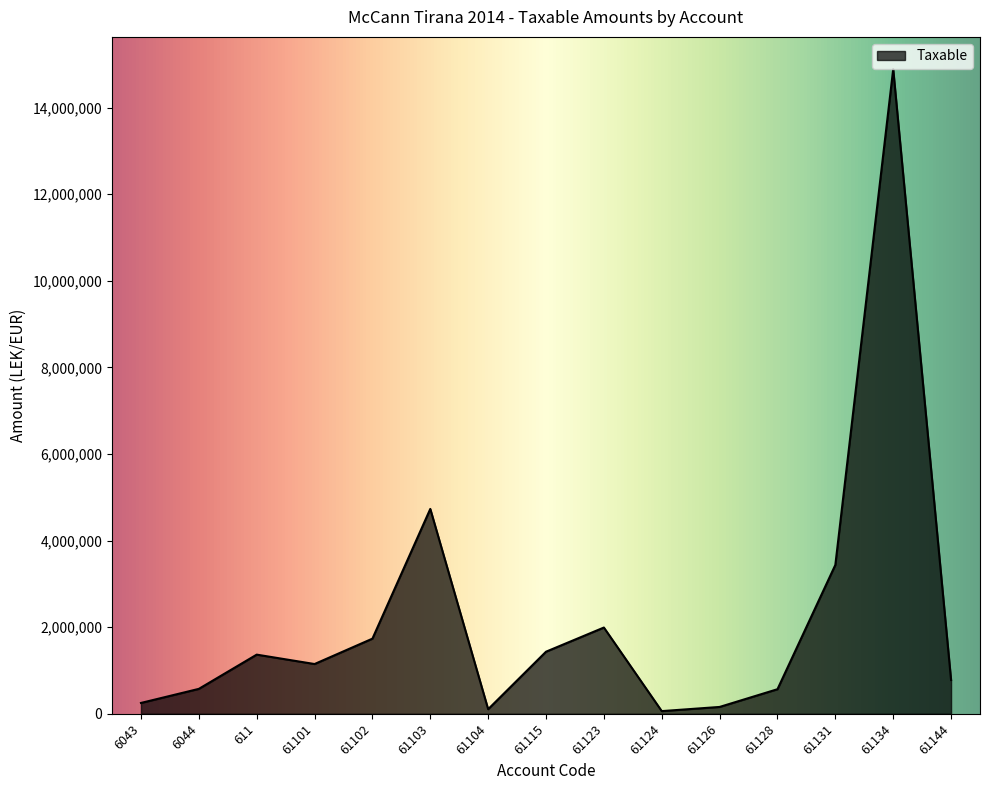

What is the ratio of the value at 61115 to the value at 61124?

23.2